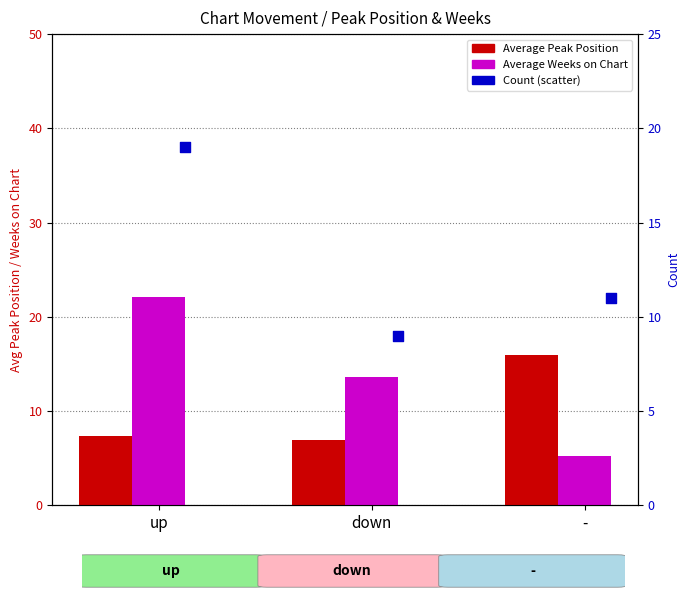

What is the total value across all series at up?

48.4